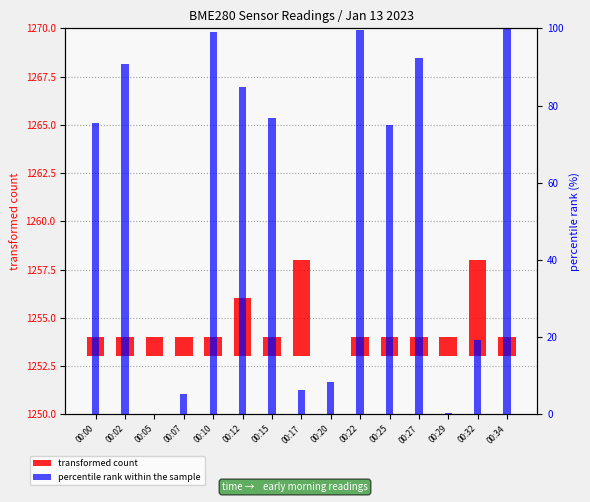

Where does the percentile rank within the sample series first go above 75?

00:00